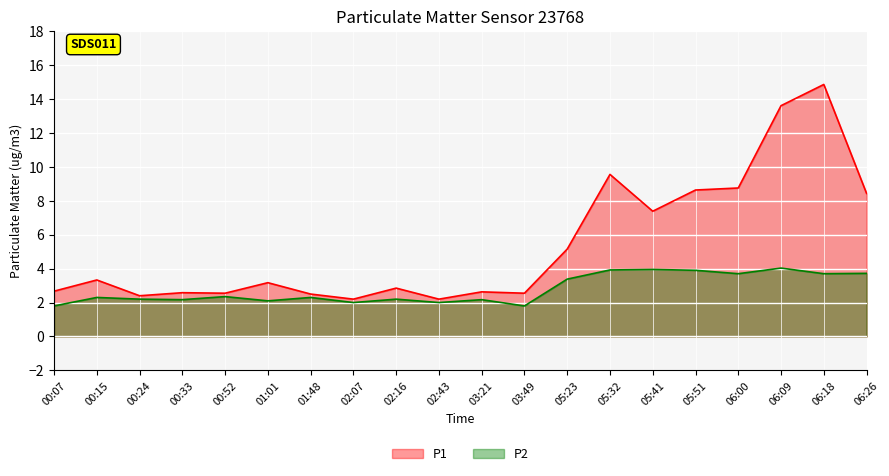

Rank the categories by P2 value from highest to lowest.

06:09, 05:41, 05:32, 05:51, 06:26, 06:00, 06:18, 05:23, 00:52, 00:15, 01:48, 00:24, 02:16, 00:33, 03:21, 01:01, 02:07, 02:43, 00:07, 03:49